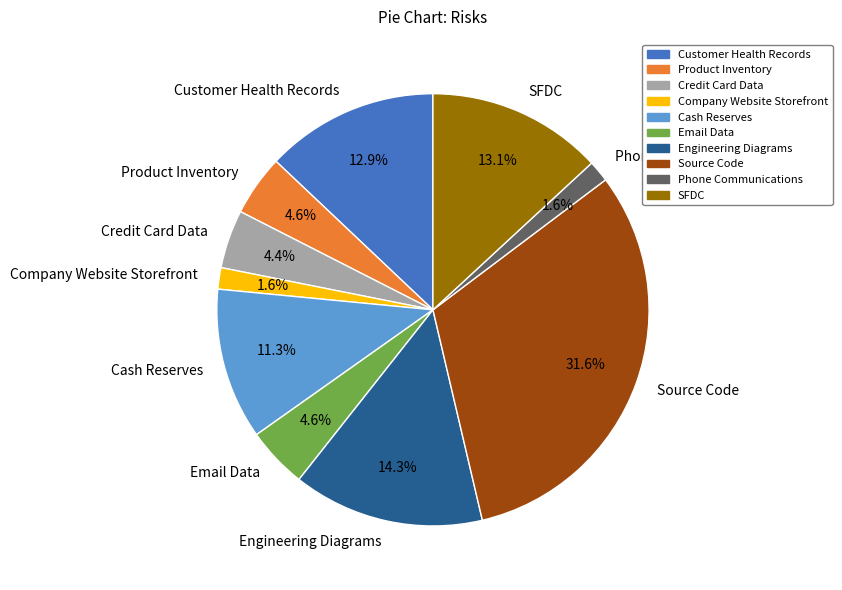

The Email Data slice represents 5% of the pie. True or false?

True